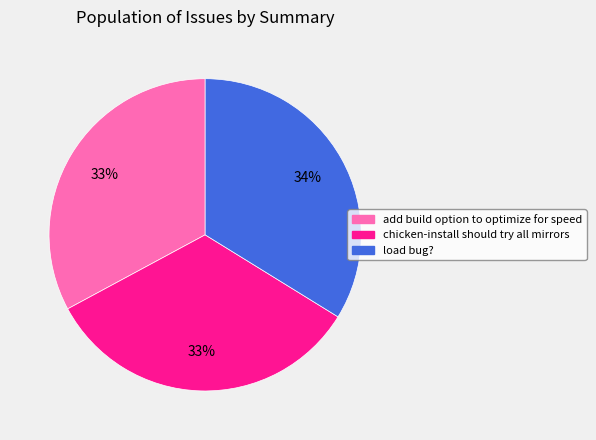

Count the number of slices in the pie.

3